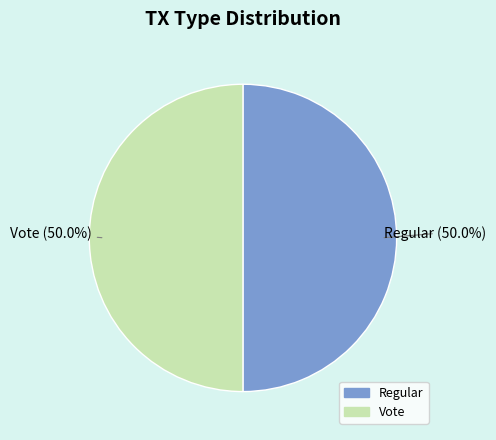

What is the ratio of the value at Vote to the value at Regular?

1.0